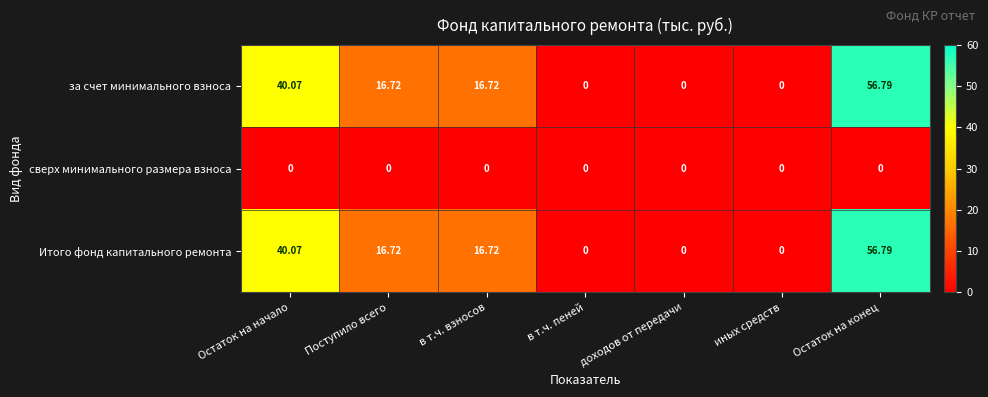

Which label corresponds to the largest value in the chart?

Остаток на конец